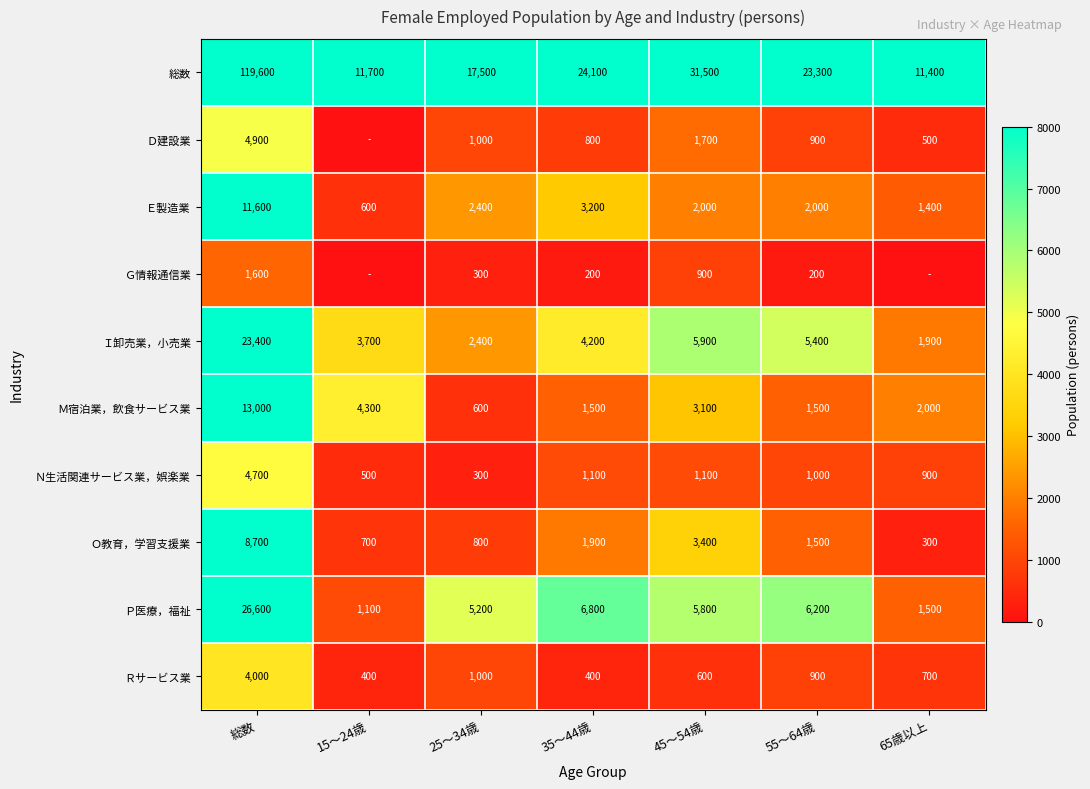

What is the difference between the highest and lowest values at 55～64歳?

23100